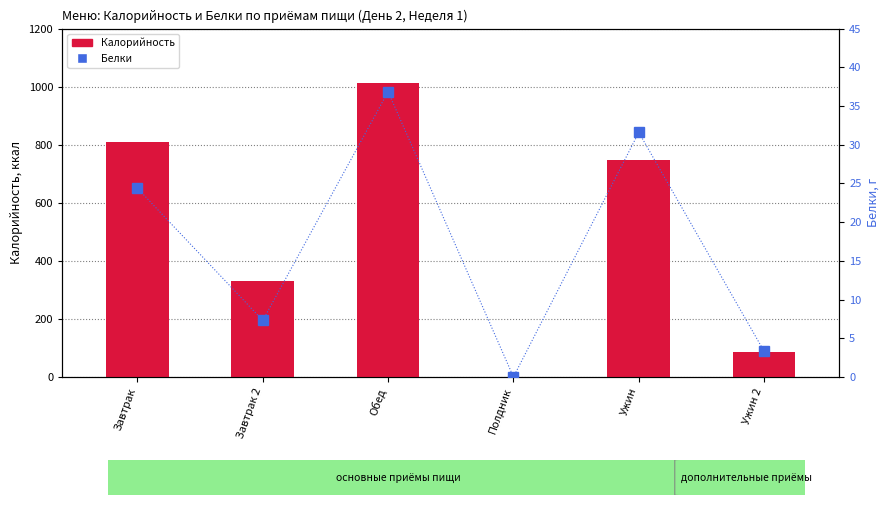

Reading left to right, list all the values displayed in this chart.

Калорийность: 809.4	332.0	1012.7	0.0	748.8	86.0
Белки: 24.4	7.3	36.9	0.0	31.6	3.3